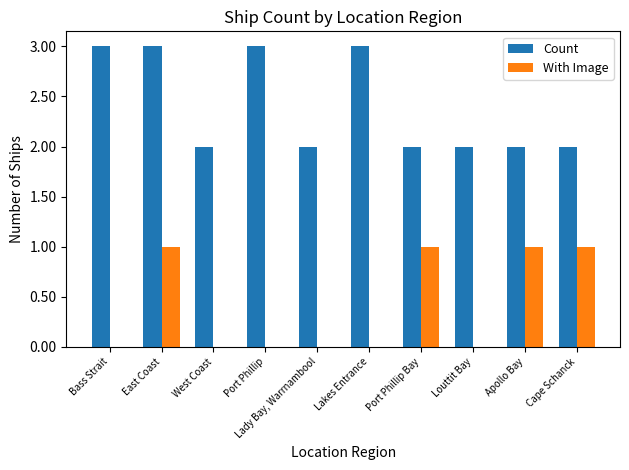

At which category is the sum across all series the highest?

East Coast